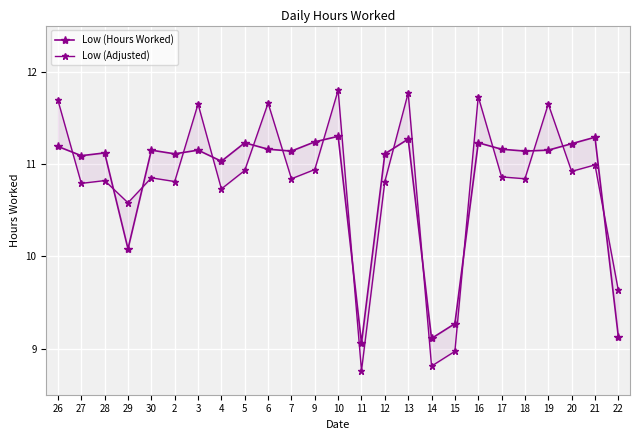

What is the smallest value displayed?

8.8